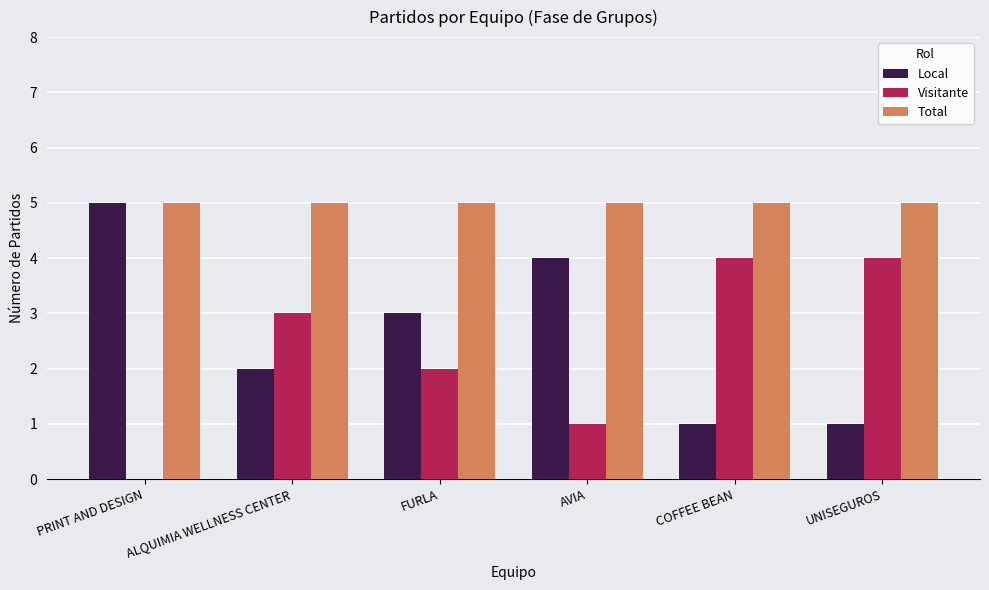

Count the Visitante values in the range 1 to 4.

5